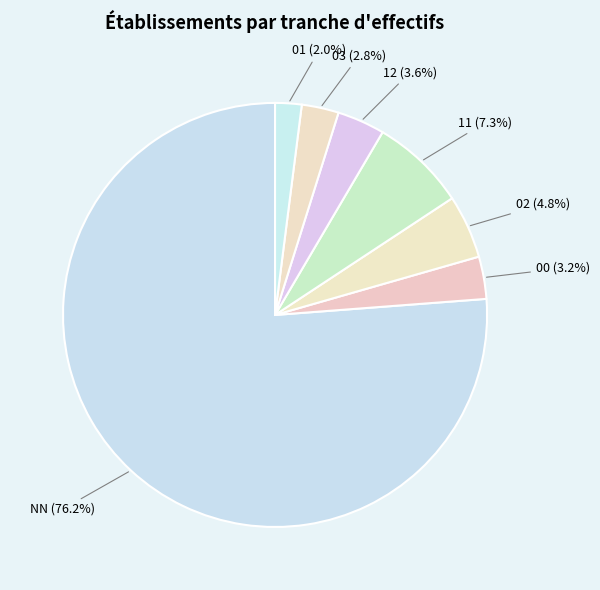

Approximately how many times larger is the value at 02 compared to 01?

2.4